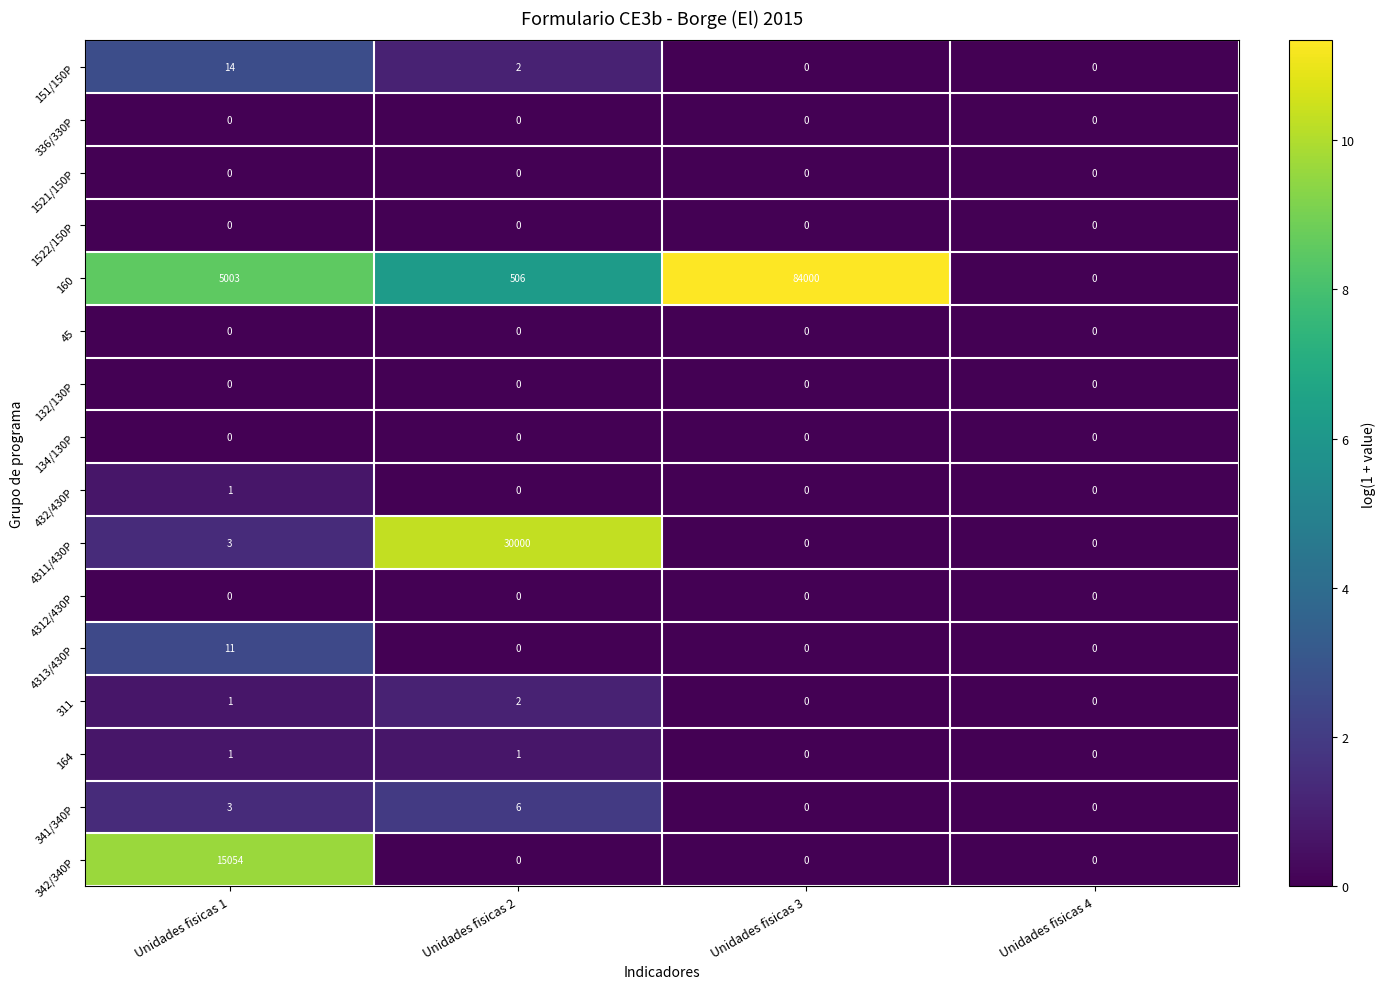

Which series has the largest total across all categories?

160